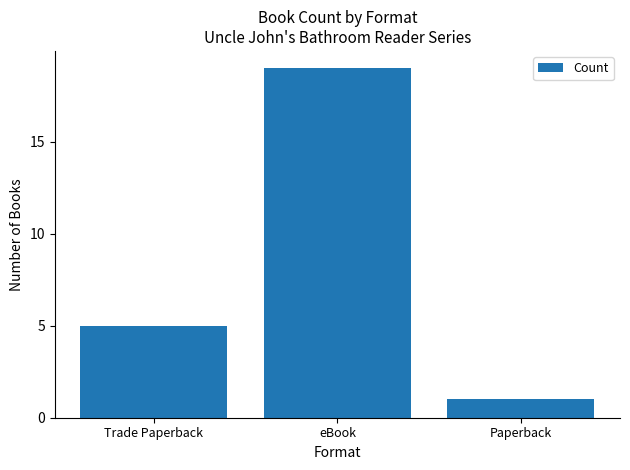

What is the label of the 3rd bar from the right?

Trade Paperback